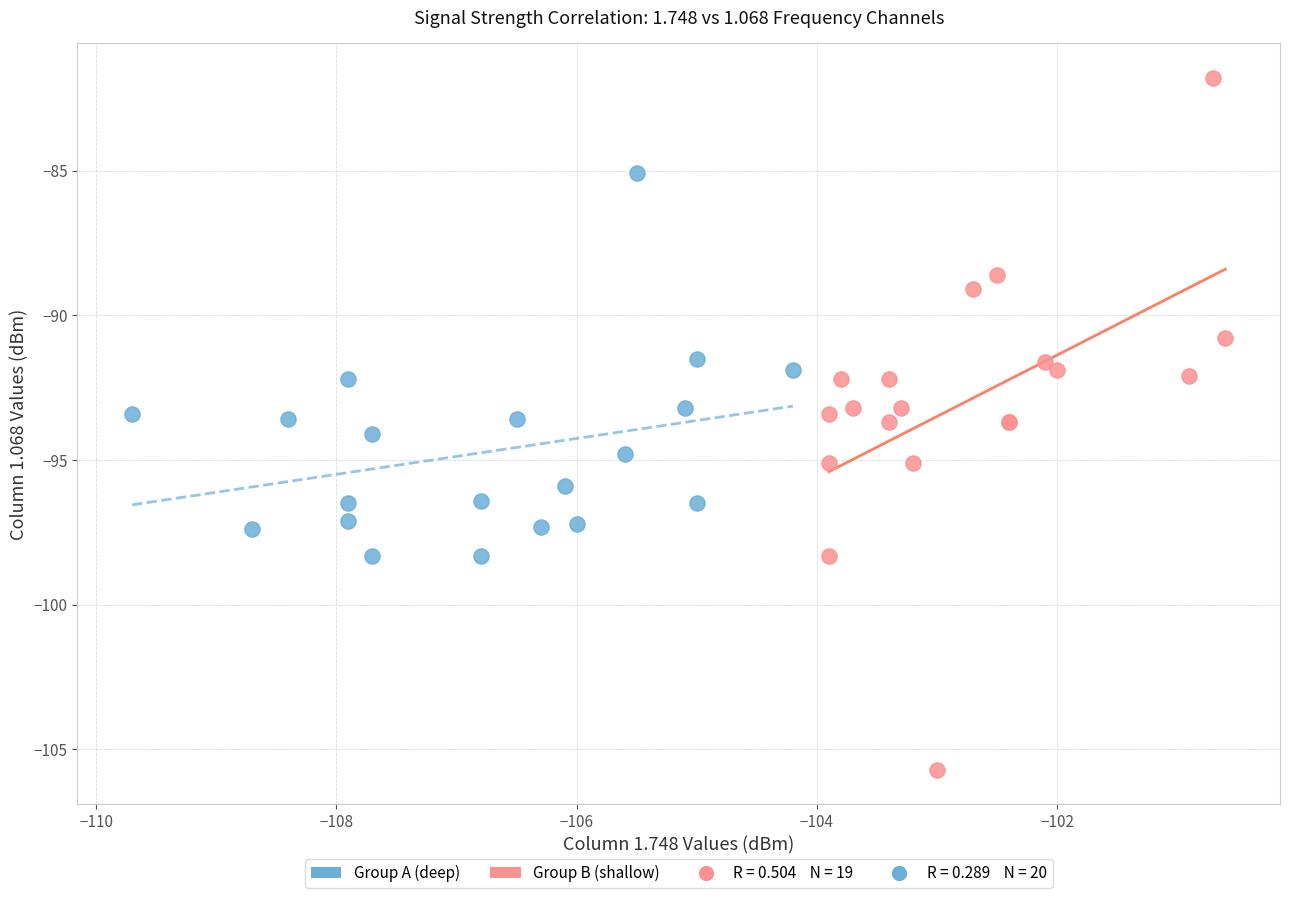

Which series has the widest spread of Y values?

Group B (shallow)